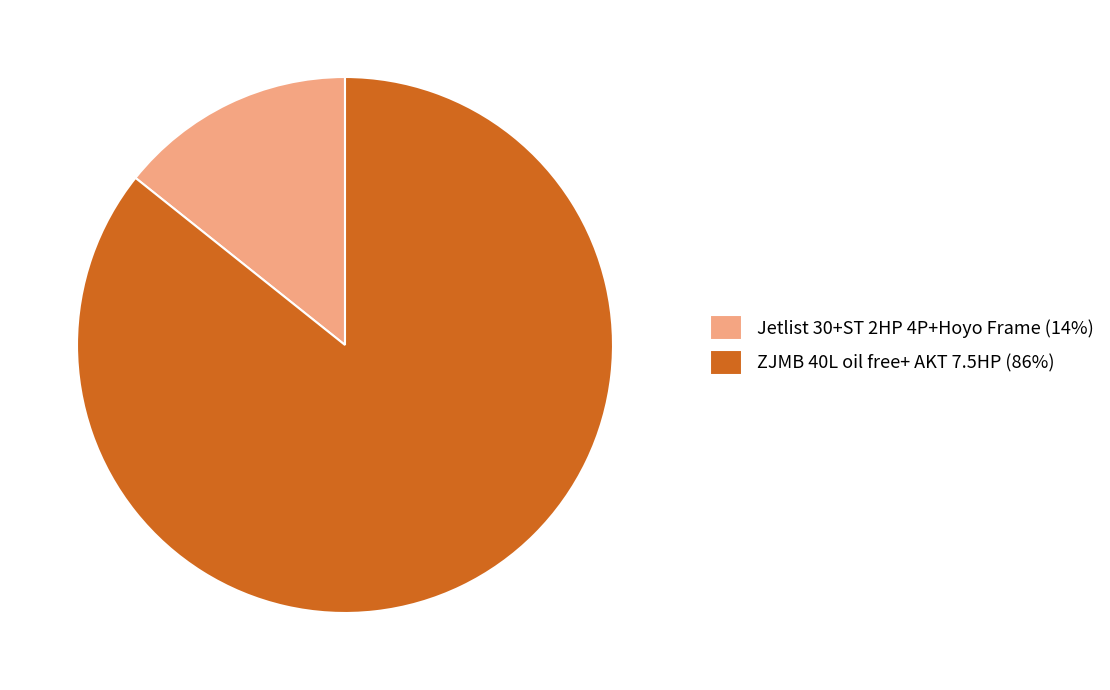

Combined, do ZJMB 40L oil free+ AKT 7.5HP and Jetlist 30+ST 2HP 4P+Hoyo Frame account for over 50%?

Yes